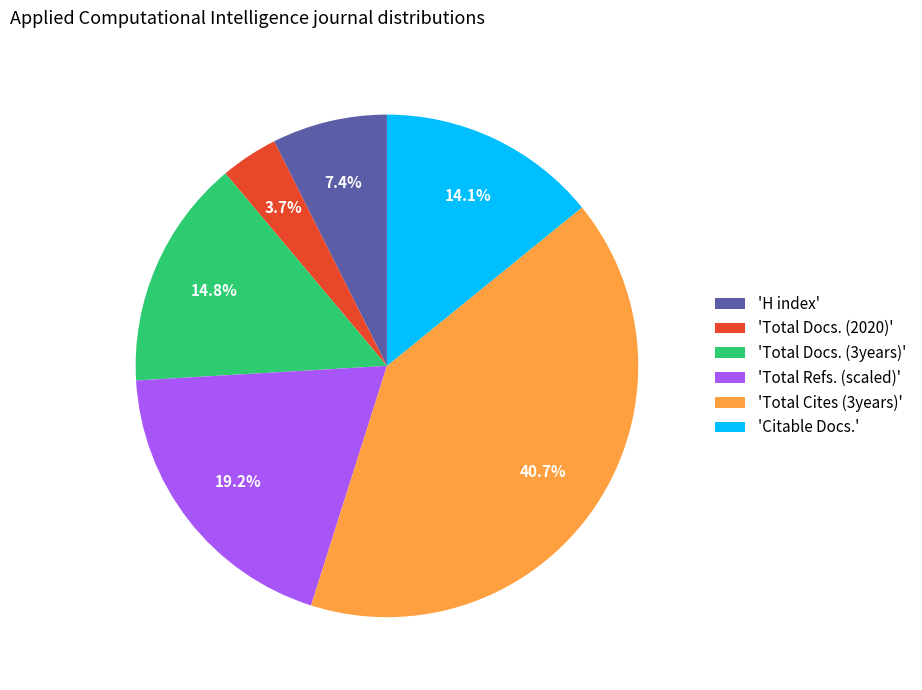

Which slice is the smallest?

'Total Docs. (2020)'